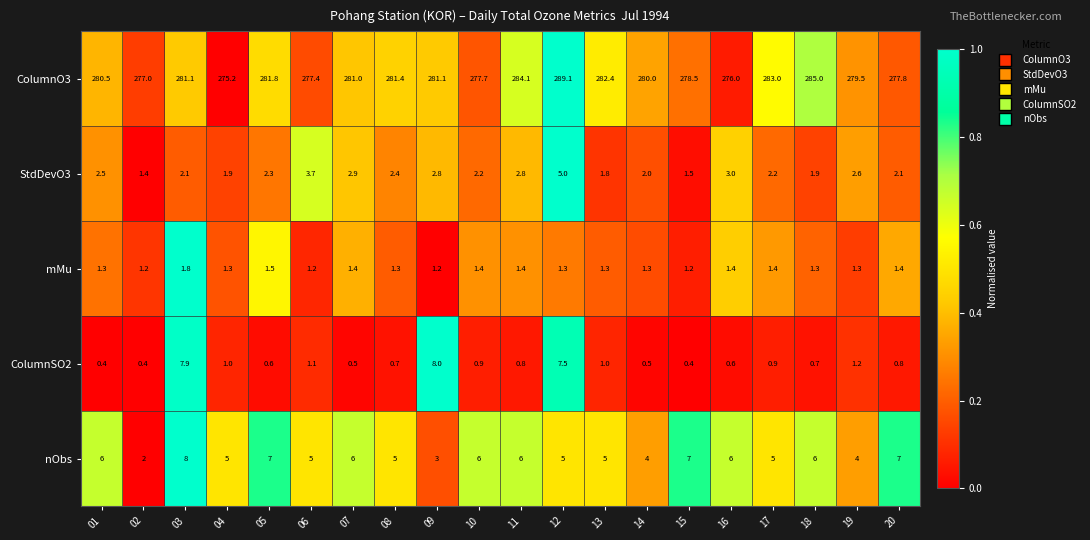

The ColumnO3 series shows 277.4 at 06. True or false?

True